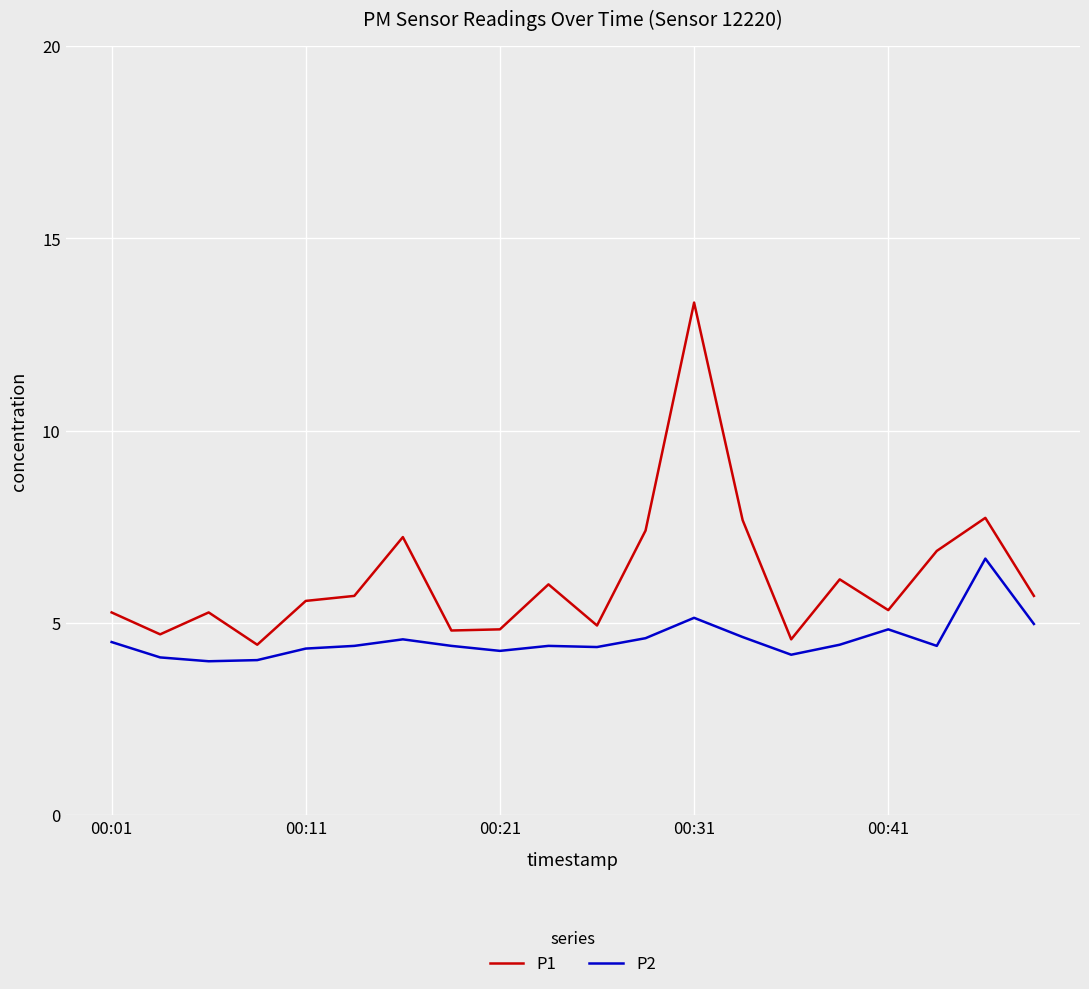

What is the maximum value for P2?

6.7